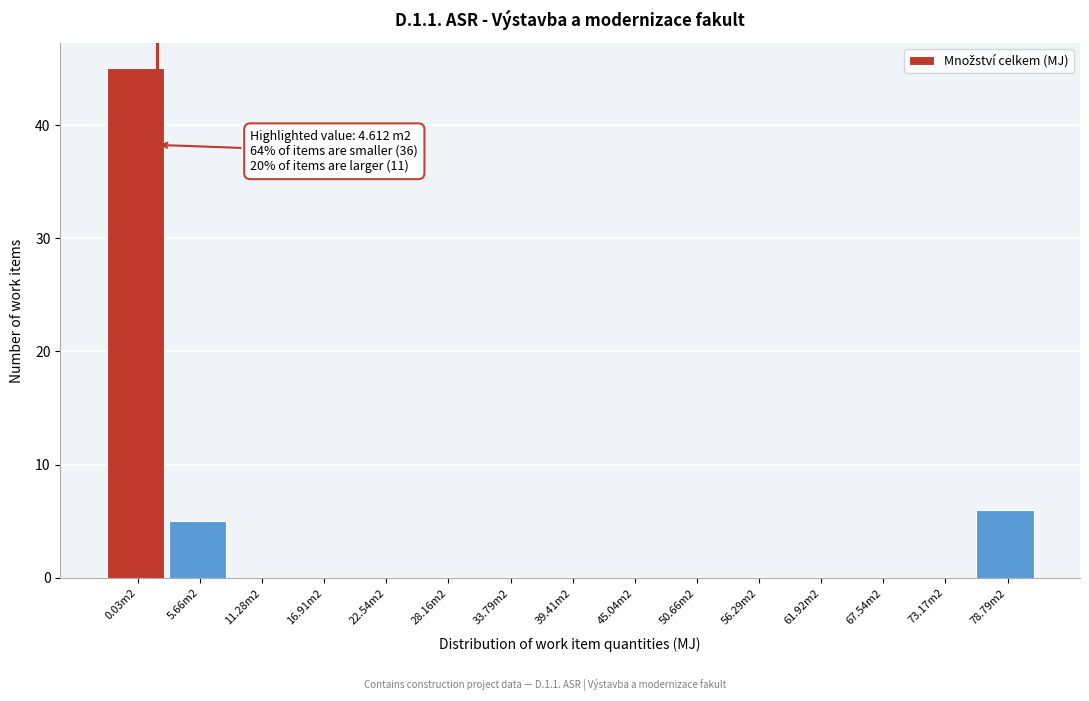

Reading left to right, extract all data points from this chart.

0.03m2=45	5.66m2=5	11.28m2=0	16.91m2=0	22.54m2=0	28.16m2=0	33.79m2=0	39.41m2=0	45.04m2=0	50.66m2=0	56.29m2=0	61.92m2=0	67.54m2=0	73.17m2=0	78.79m2=6